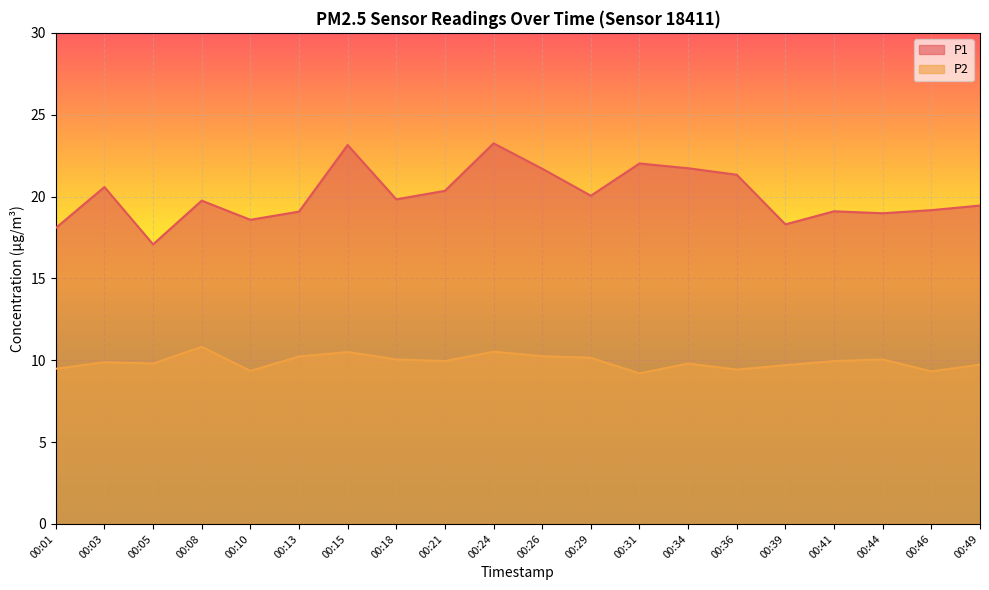

What is the value of the P1 point at the 8th from the left?

19.8